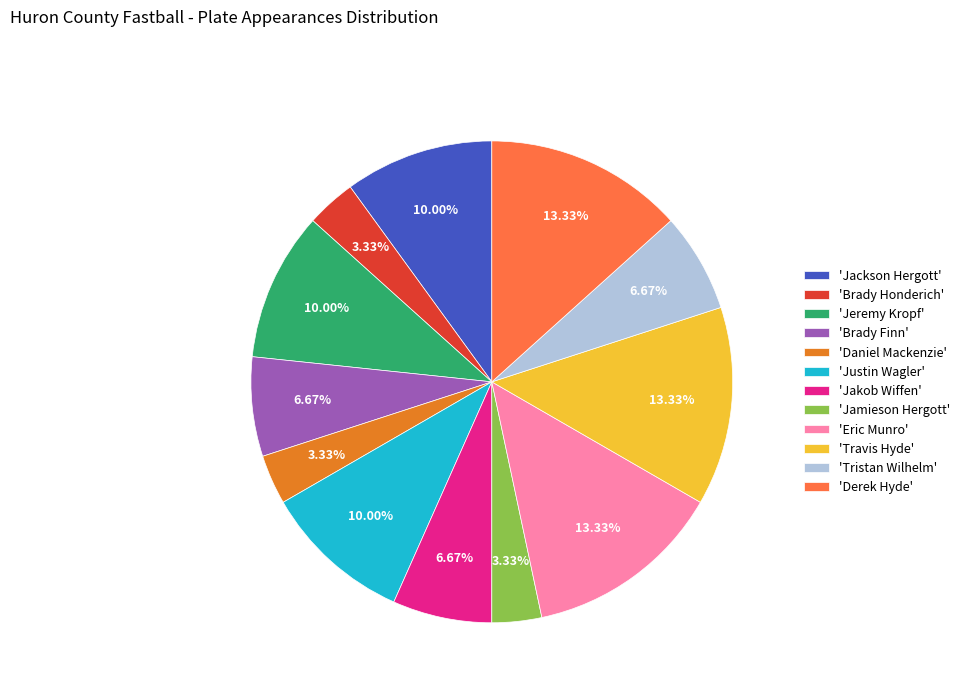

Is there any slice that represents more than half of the pie?

No